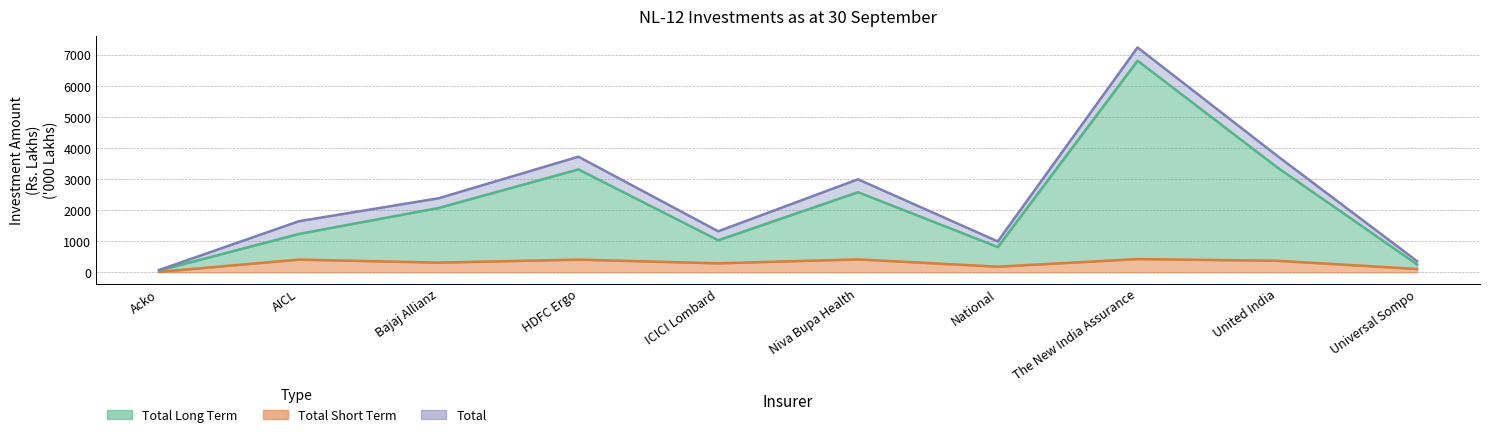

Reading right to left, what are all the values shown in this chart?

Total Long Term: 251.4	3373.4	6809.1	812.7	2577.2	1030.7	3311.5	2070.1	1234.1	58.6
Total Short Term: 106.3	371.0	426.1	180.5	415.7	289.0	407.9	312.1	408.3	14.1
Total: 357.7	3744.4	7235.1	993.2	2993.0	1319.7	3719.5	2382.2	1642.4	72.7